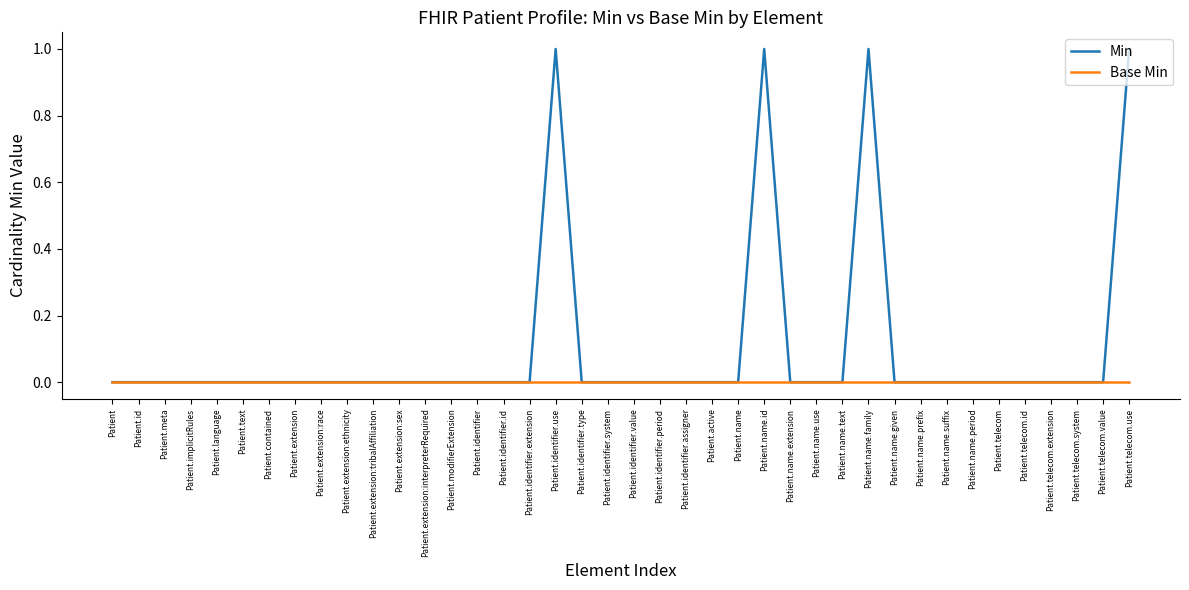

True or false: Base Min has a value of 0 at Patient.identifier.extension.

True